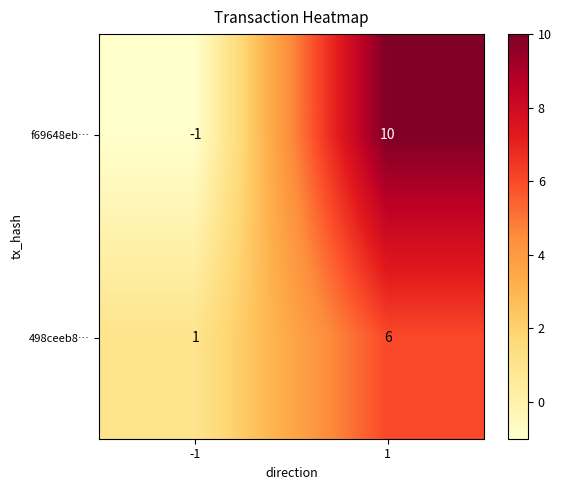

At how many categories does at least one series exceed 6?

1